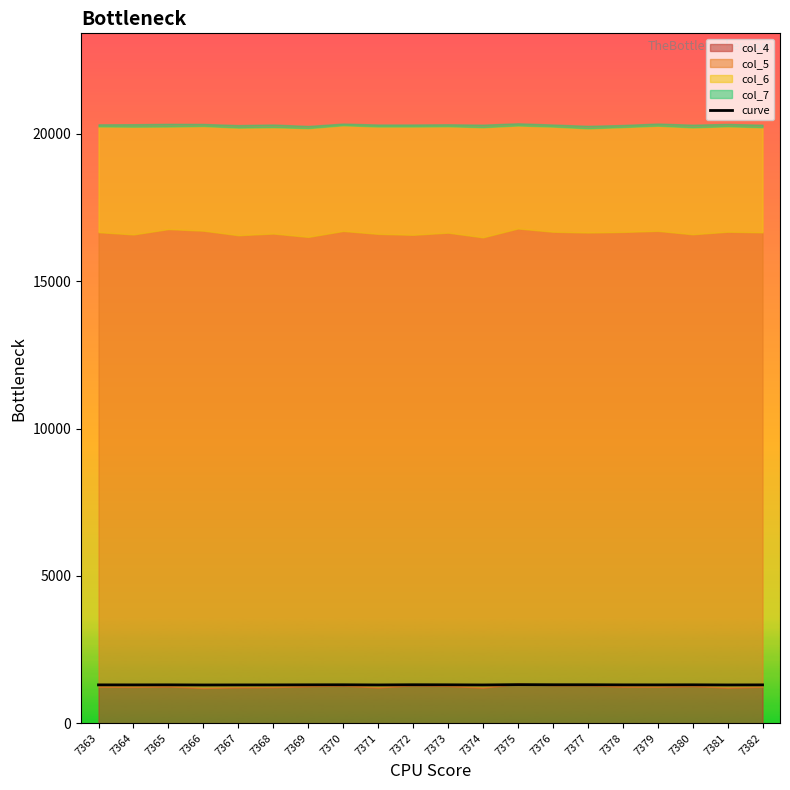

The value at 7375 is 1307.3. True or false?

True